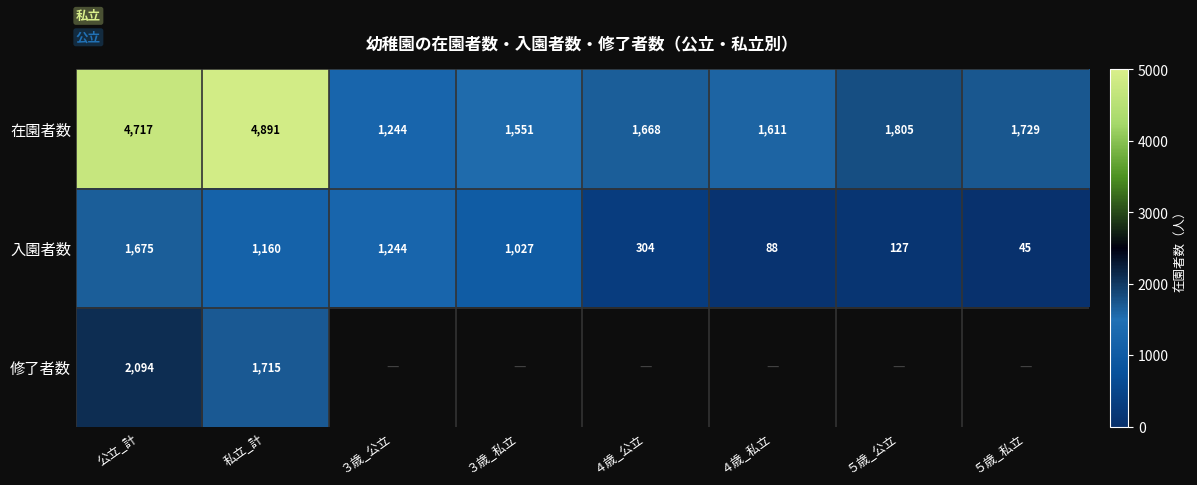

Which label corresponds to the smallest value in the chart?

５歳_私立